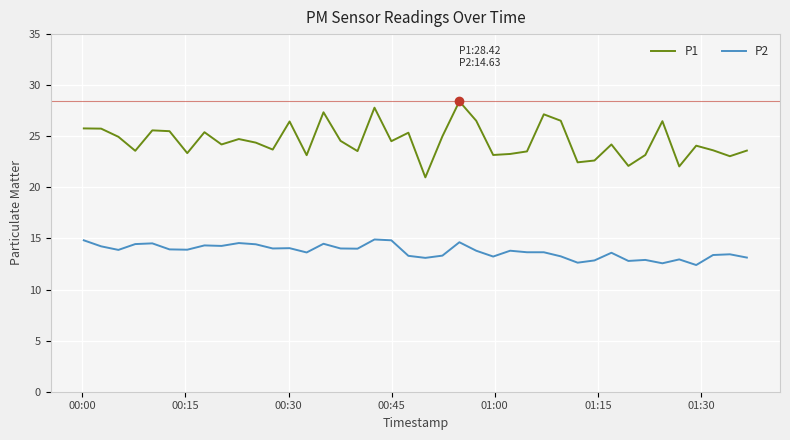

What is the maximum value shown in the chart?

28.4